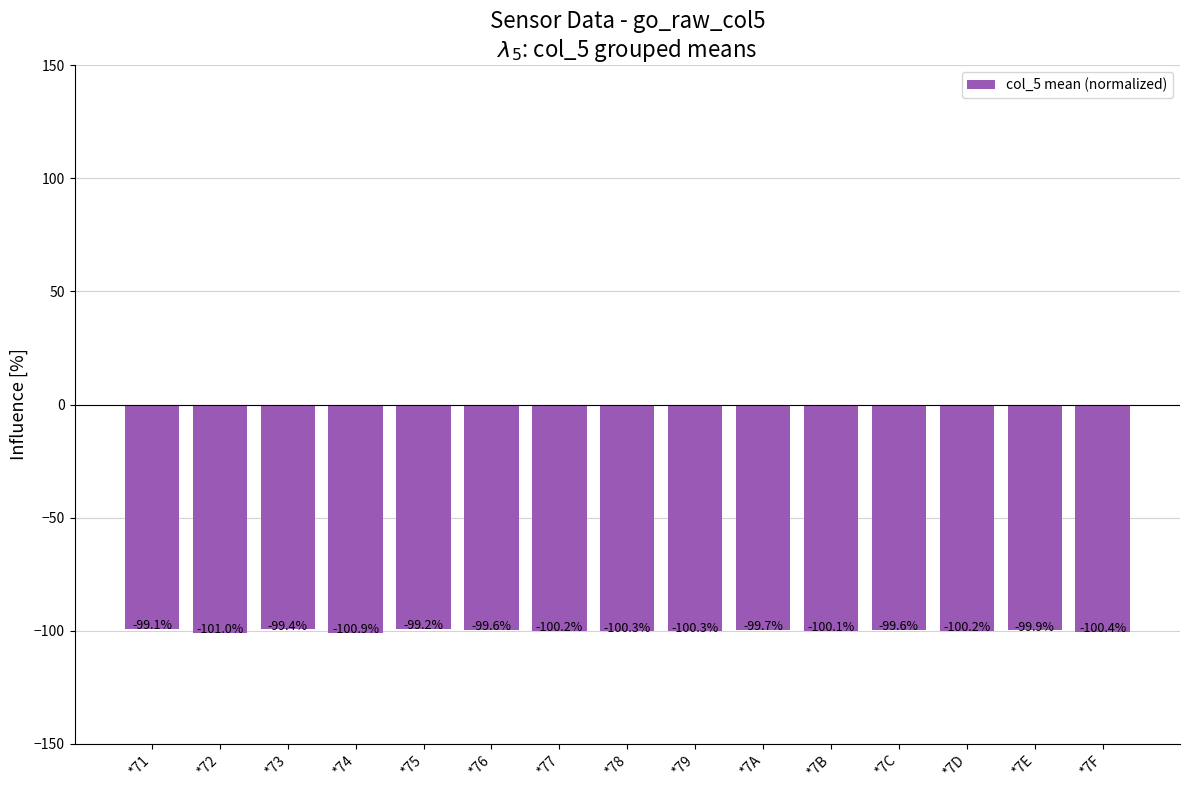

What is the average value?

-100.0